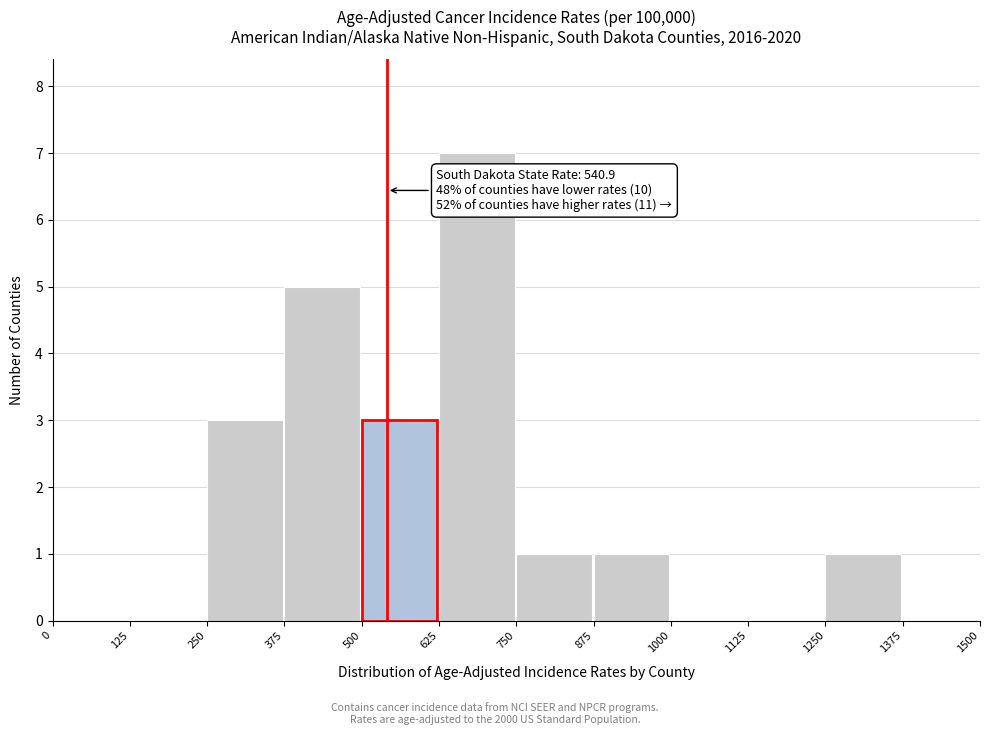

Over which range of the x-axis is the bar tallest?

625 to 750